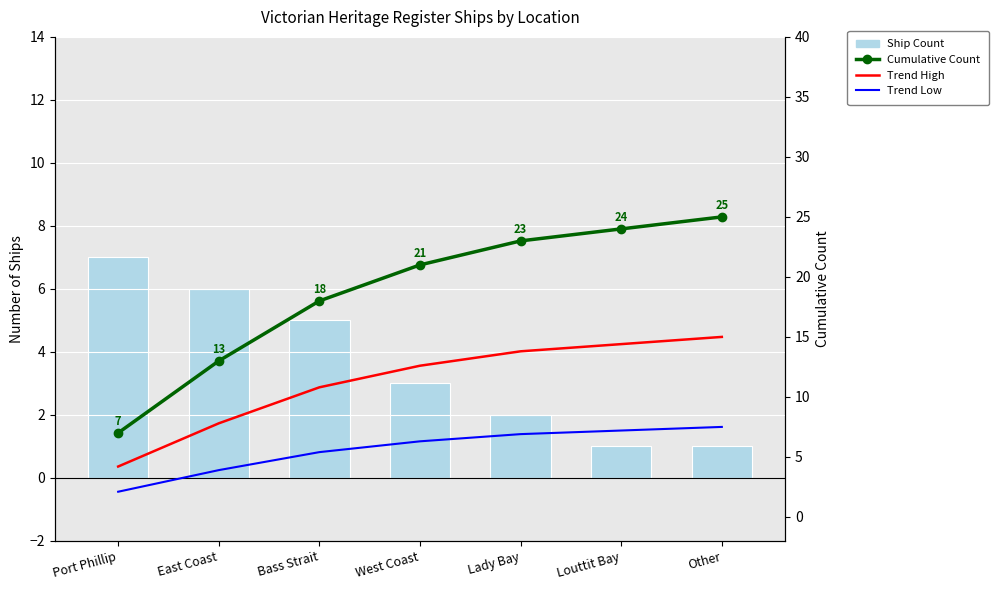

Rank the series by their maximum value, from highest to lowest.

Cumulative Count, Trend High, Trend Low, Ship Count